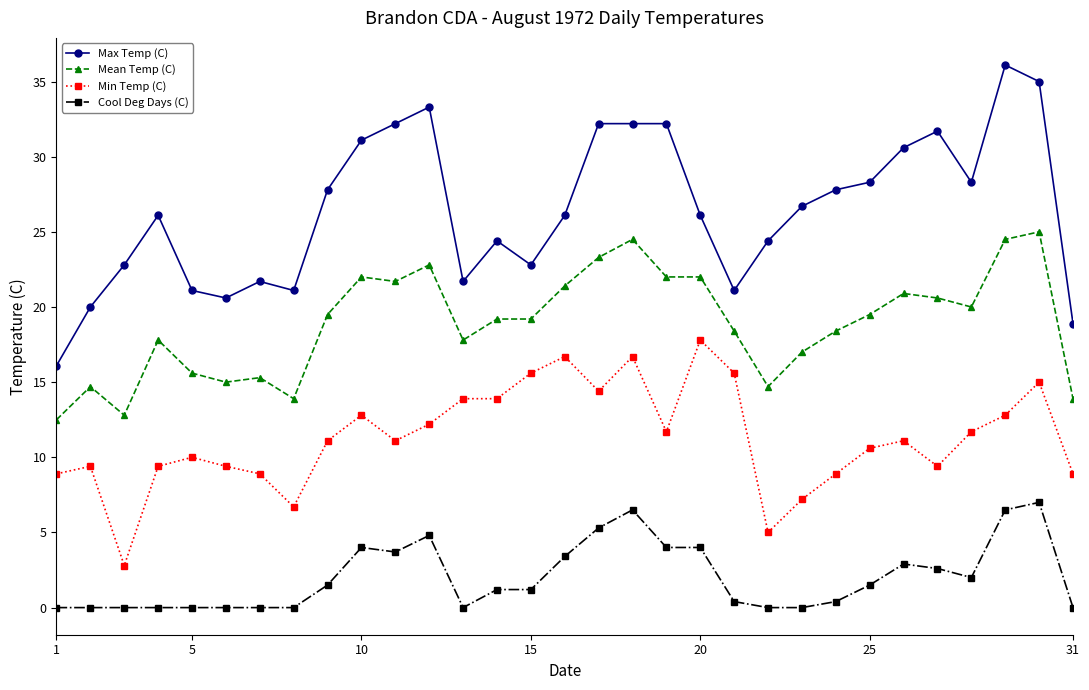

What is the highest value of the Mean Temp (C) series?

25.0